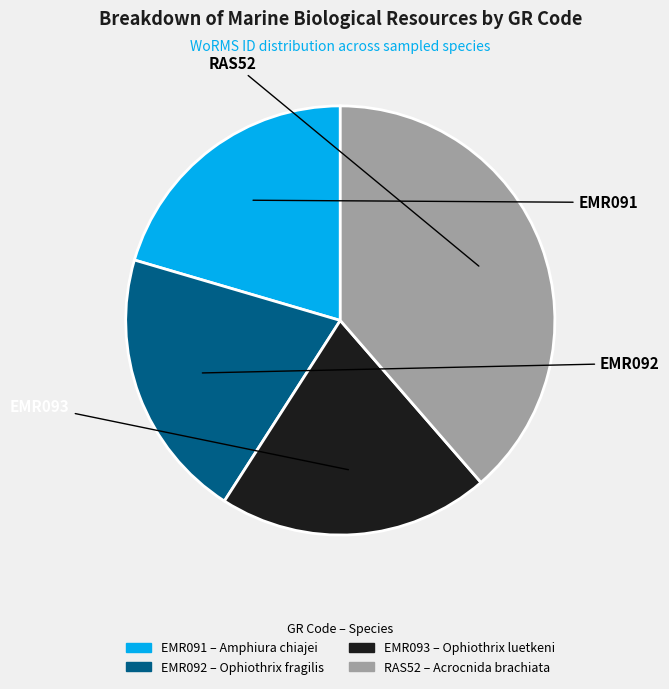

Count the number of slices in the pie.

4